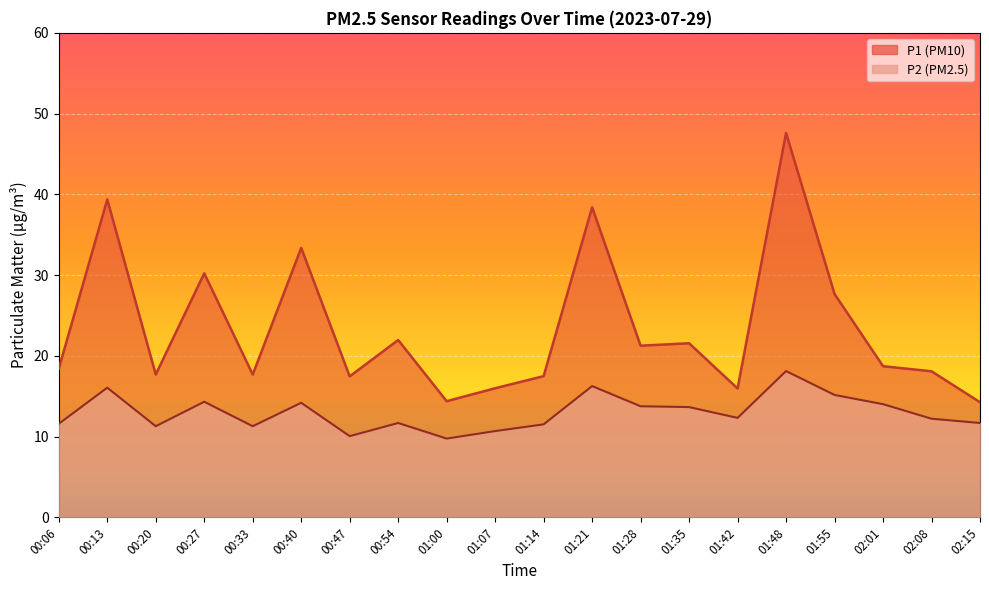

How many data points in P2 are less than 12?

9